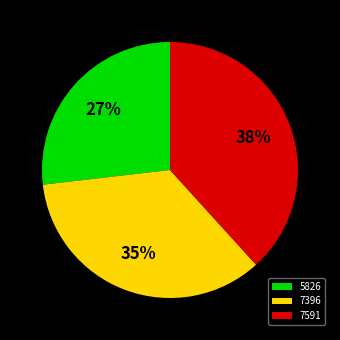

True or false: 7396 accounts for 35% of the total.

True